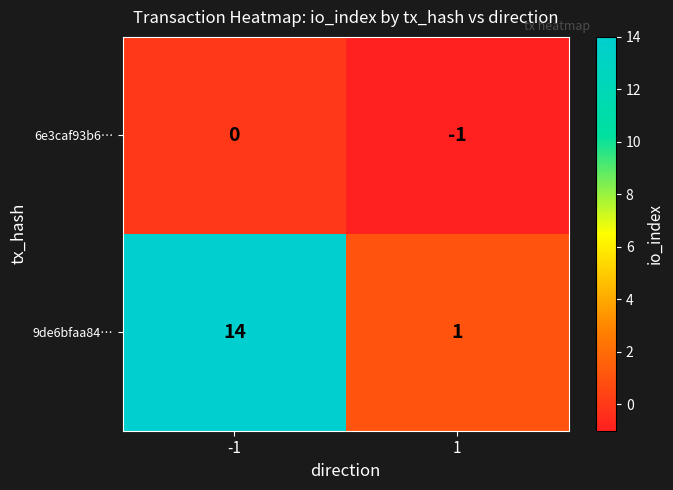

Rank the series at 1 from lowest to highest value.

6e3caf93b6…, 9de6bfaa84…